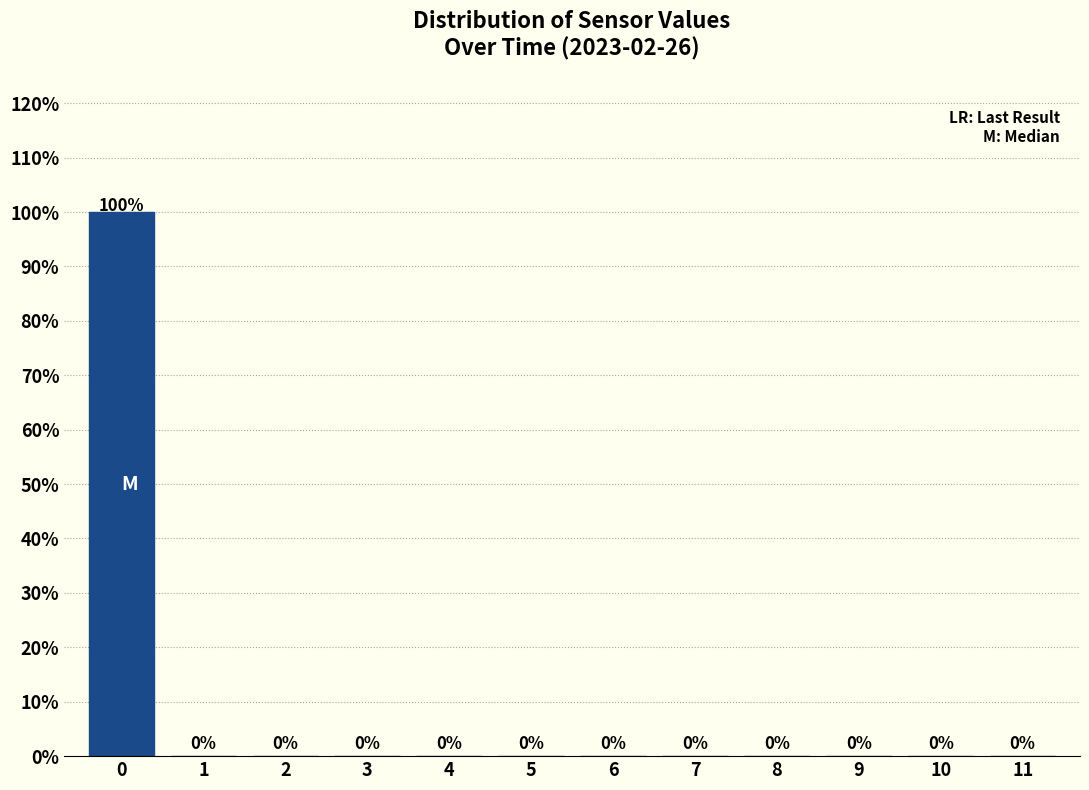

Reading left to right, transcribe this chart: for each bar, give the range it covers on the x-axis and its height.

-0.5 to 0.5: 100
0.5 to 1.5: 0
1.5 to 2.5: 0
2.5 to 3.5: 0
3.5 to 4.5: 0
4.5 to 5.5: 0
5.5 to 6.5: 0
6.5 to 7.5: 0
7.5 to 8.5: 0
8.5 to 9.5: 0
9.5 to 10.5: 0
10.5 to 11.5: 0